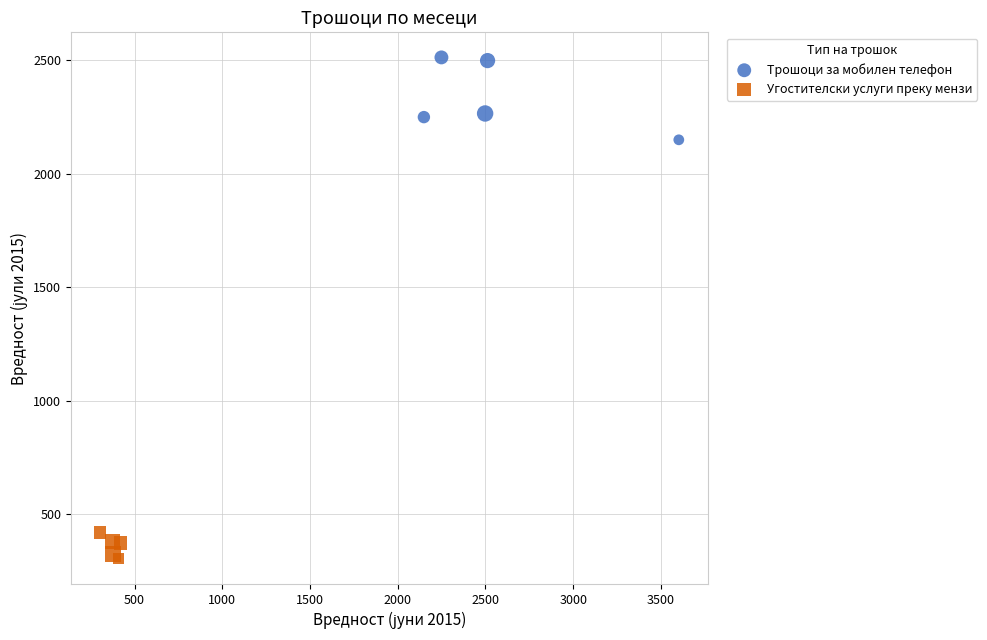

Which series contains the highest Y value?

Трошоци за мобилен телефон